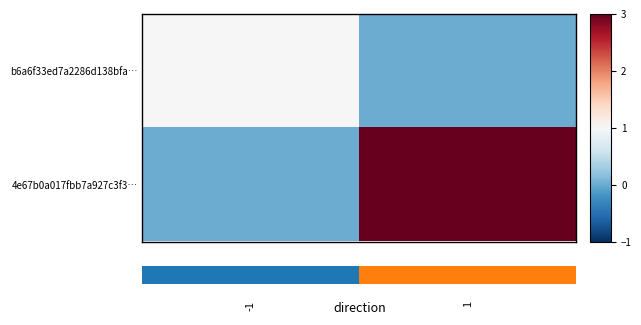

What is the difference between the maximum and minimum values in the 4e67b0a017fbb7a927c3f3… series?

3